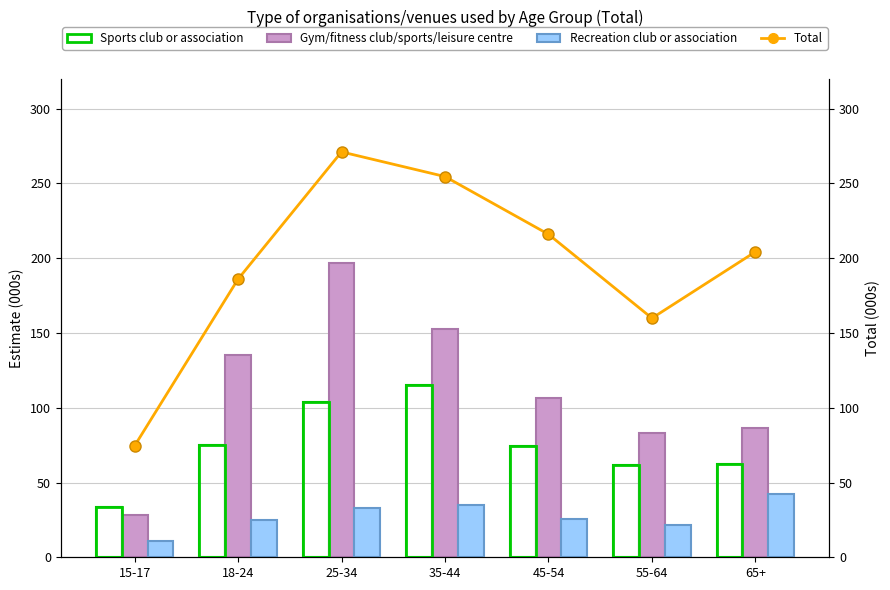

The value of Total at 45-54 is 216.0. True or false?

True